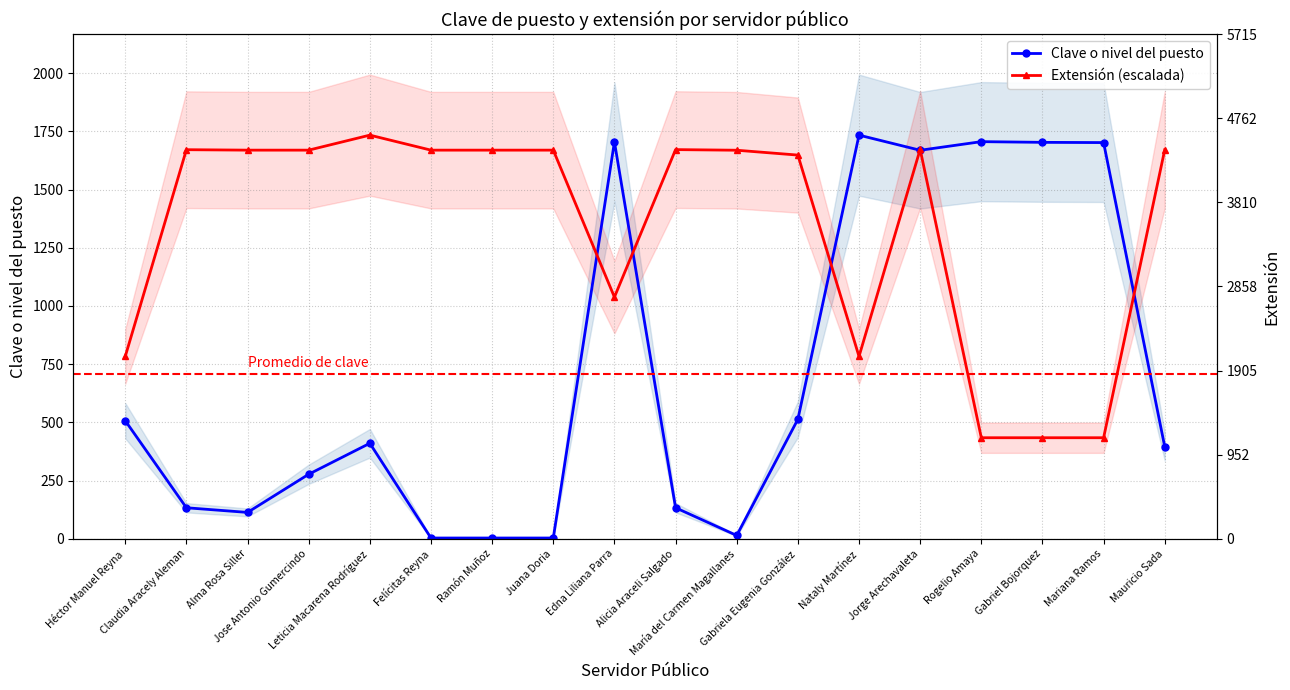

What is the value of the Clave o nivel del puesto point at the 16th from the left?

1703.0